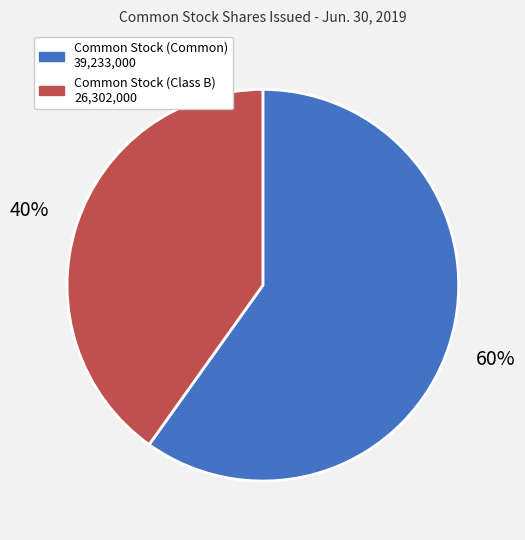

To the nearest percent, what is the difference between the largest and smallest slice percentages?

20%